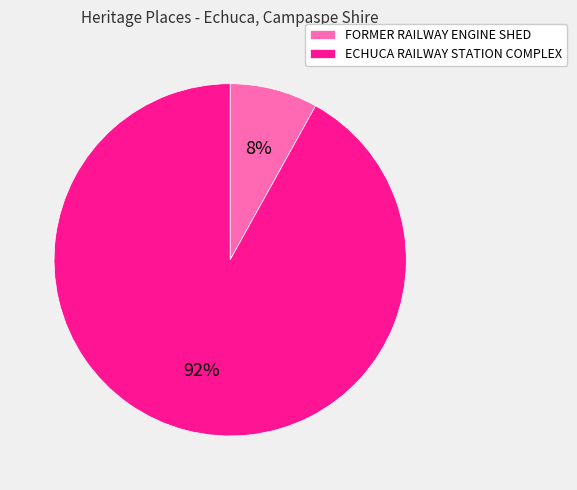

To the nearest percent, what is the difference between the FORMER RAILWAY ENGINE SHED and ECHUCA RAILWAY STATION COMPLEX slice percentages?

84%